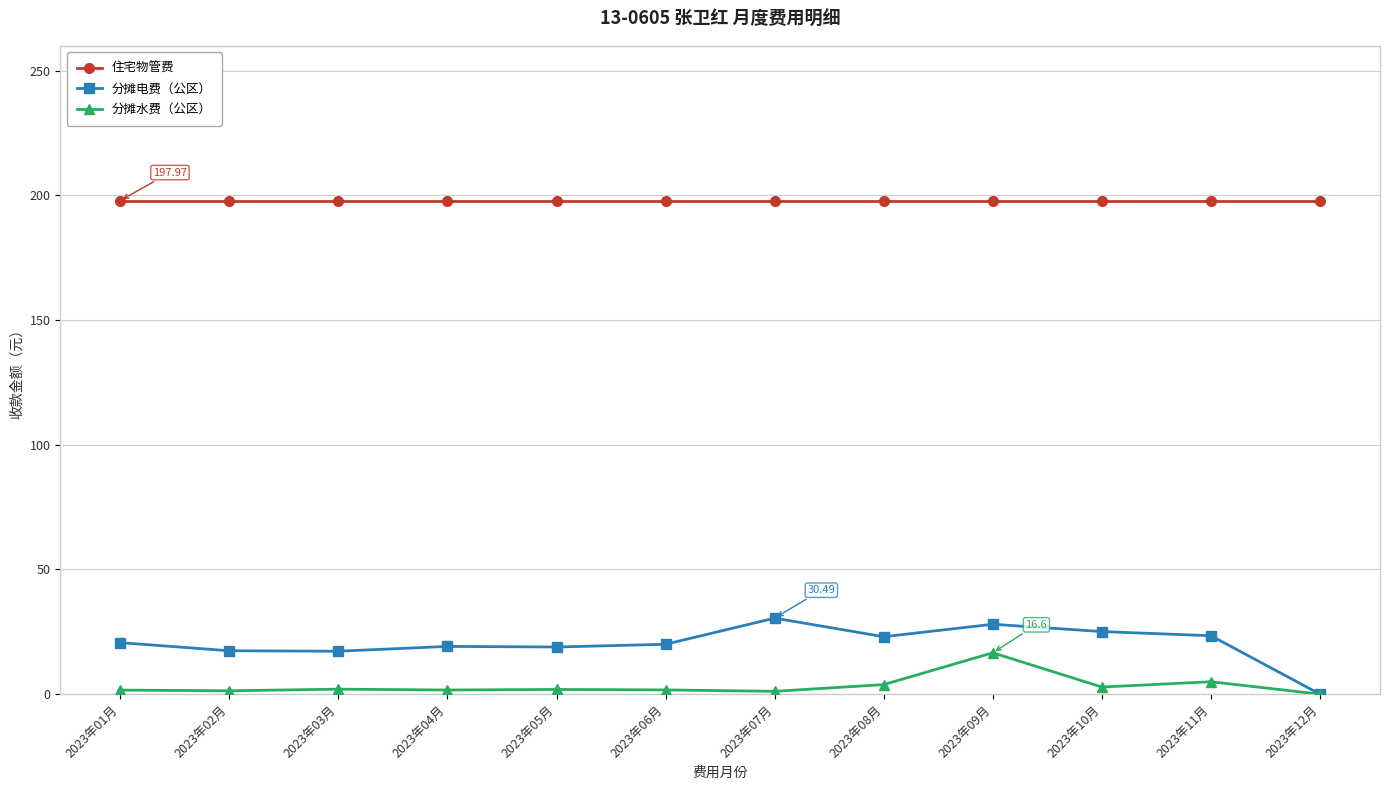

At which category is the sum across all series the highest?

2023年09月